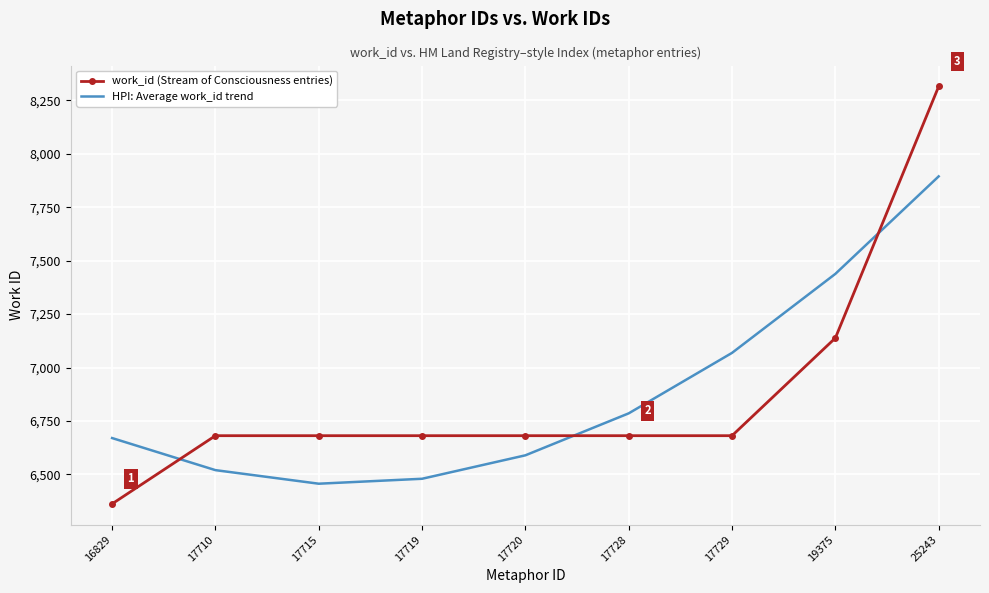

True or false: HPI: Average work_id trend and work_id (Stream of Consciousness entries) intersect in this chart.

True